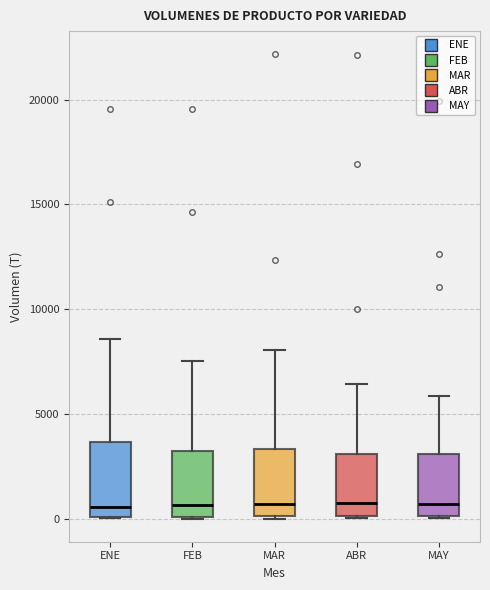

Reading left to right, read every box against the y-axis: the position of its median line, the range the box covers, and the ends of its whiskers. The values are not printed on the chart, so give them approximately, as read against the axis.

ENE: median 500, box 0 to 3500, whiskers 0 to 8500
FEB: median 500, box 0 to 3000, whiskers 0 to 7500
MAR: median 500, box 0 to 3500, whiskers 0 to 8000
ABR: median 500, box 0 to 3000, whiskers 0 to 6500
MAY: median 500, box 0 to 3000, whiskers 0 to 6000